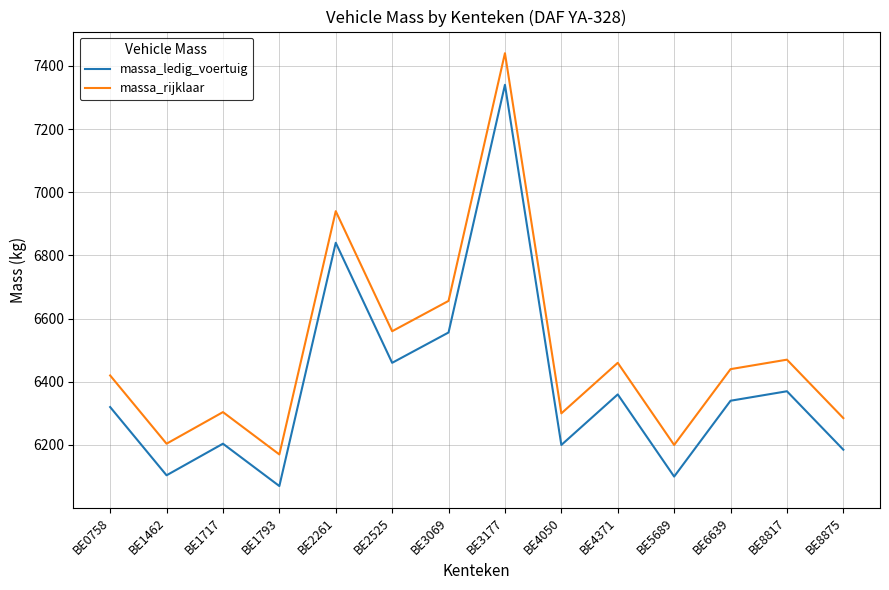

At which label is massa_rijklaar closest to 6805?

BE2261